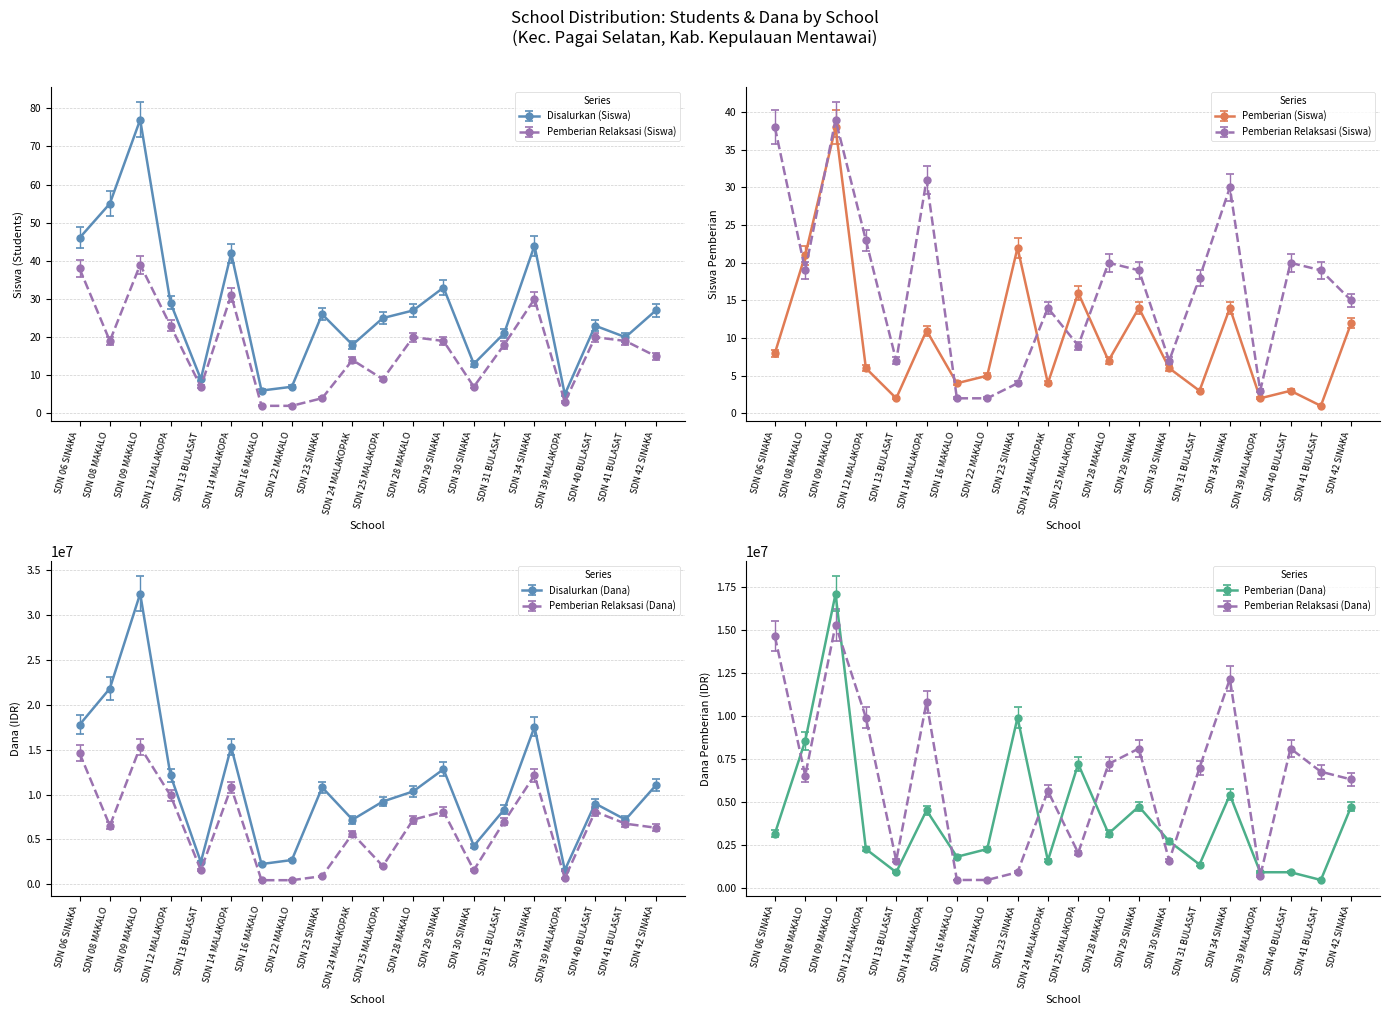

True or false: Pemberian (Dana) and Pemberian (Siswa) intersect in this chart.

False